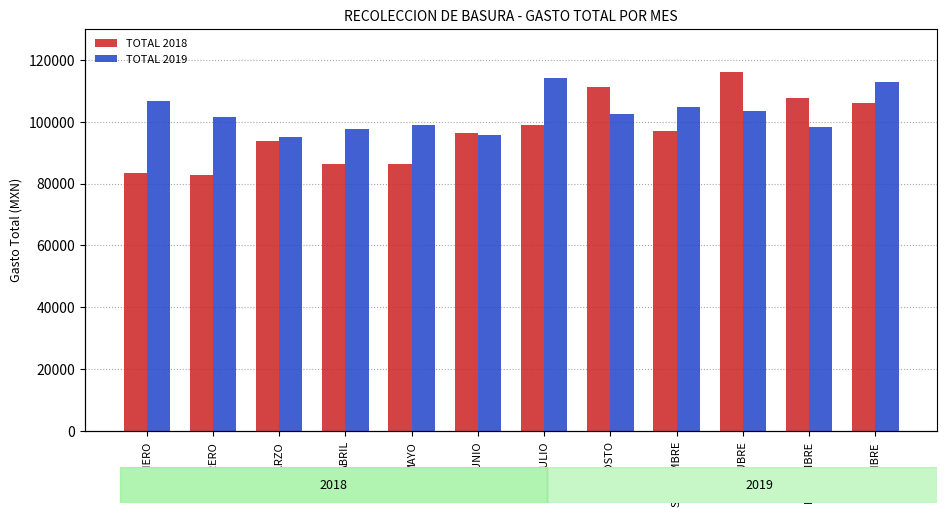

What is the label of the 10th bar from the left?

OCTUBRE